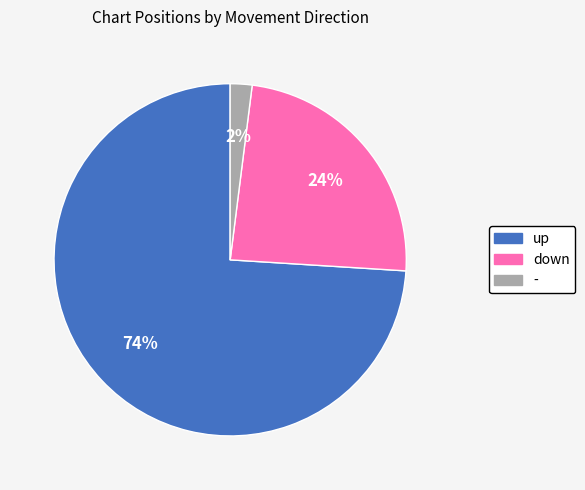

Is it true that - is 15% of the pie?

False